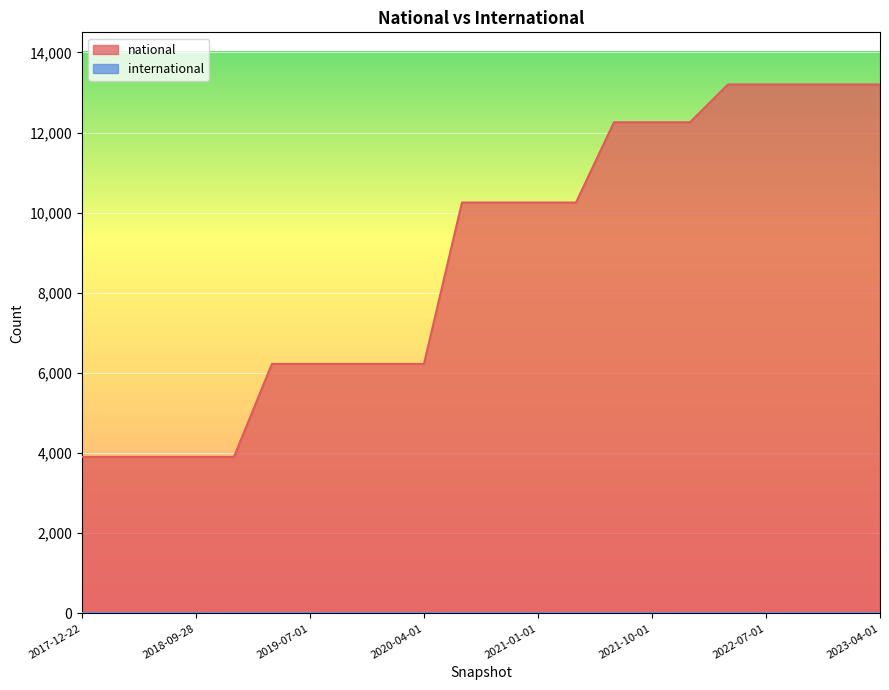

Rank the categories by value from lowest to highest.

2017-12-22, 2018-04-09, 2018-07-11, 2018-09-28, 2019-01-01, 2019-04-06, 2019-07-01, 2019-10-09, 2020-01-01, 2020-04-01, 2020-07-01, 2020-10-01, 2021-01-01, 2021-04-01, 2021-07-01, 2021-10-01, 2022-01-01, 2022-04-01, 2022-07-01, 2022-10-01, 2023-01-01, 2023-04-01